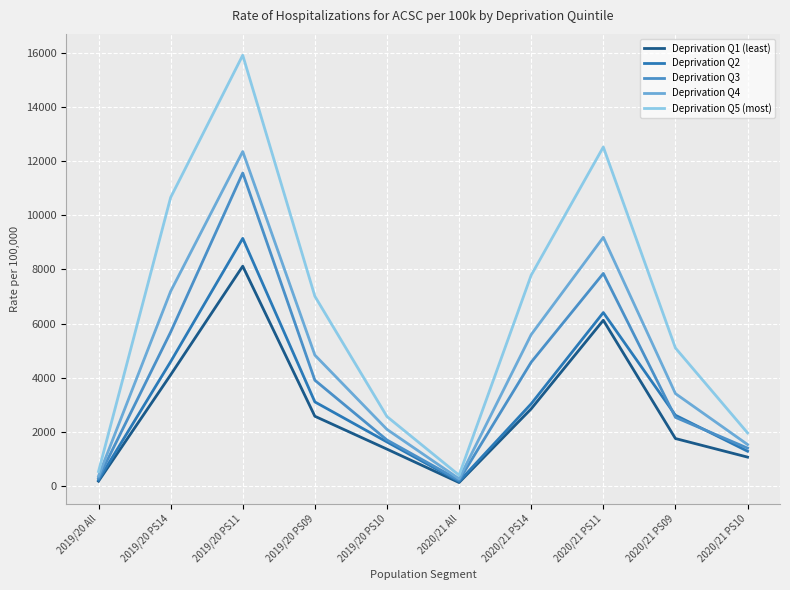

True or false: Deprivation Q1 (least) and Deprivation Q5 (most) intersect in this chart.

False